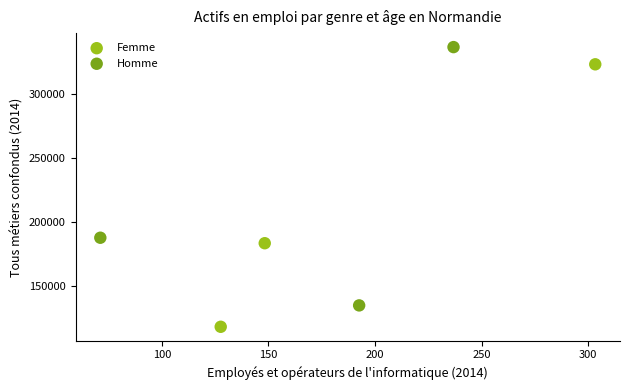

Which series reaches the minimum Y coordinate?

Femme